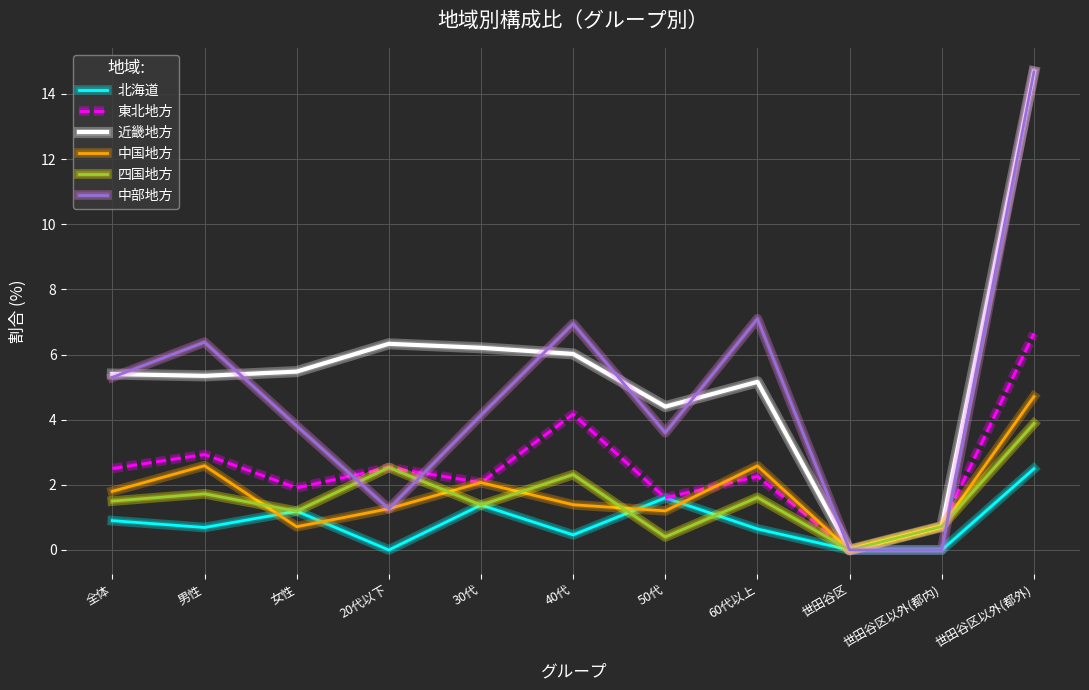

What is the maximum value for 東北地方?

6.6